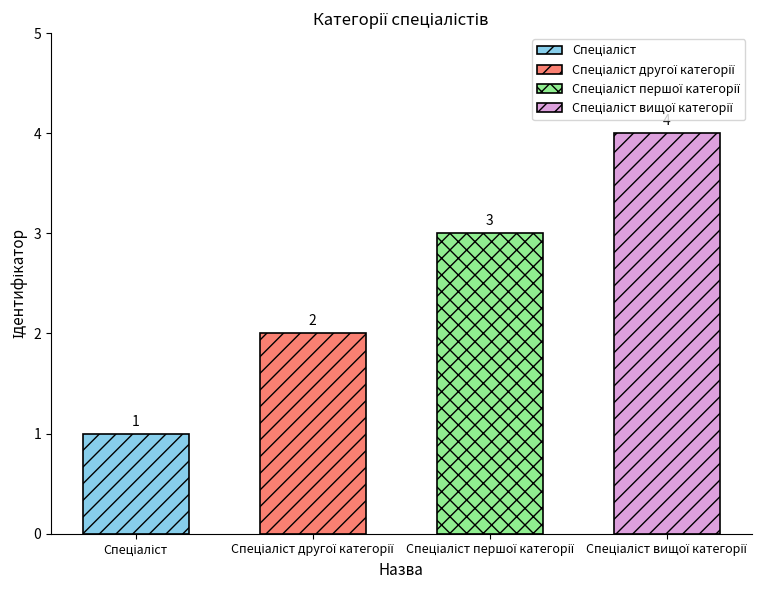

How many values are below 3?

2